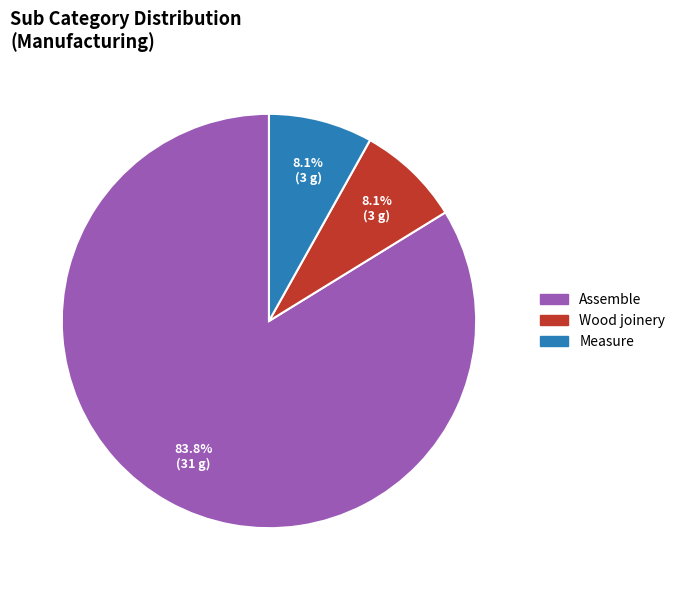

To the nearest percent, what percentage of the pie is Assemble?

84%